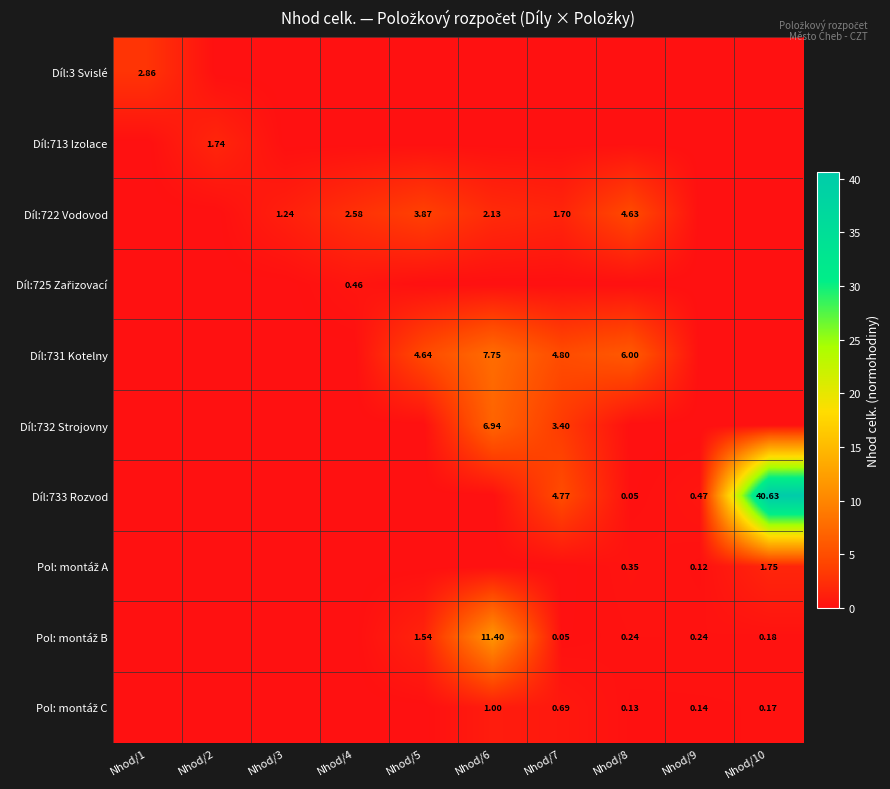

Rank the categories by Pol: montáž A value from highest to lowest.

Nhod/10, Nhod/8, Nhod/9, Nhod/1, Nhod/2, Nhod/3, Nhod/4, Nhod/5, Nhod/6, Nhod/7